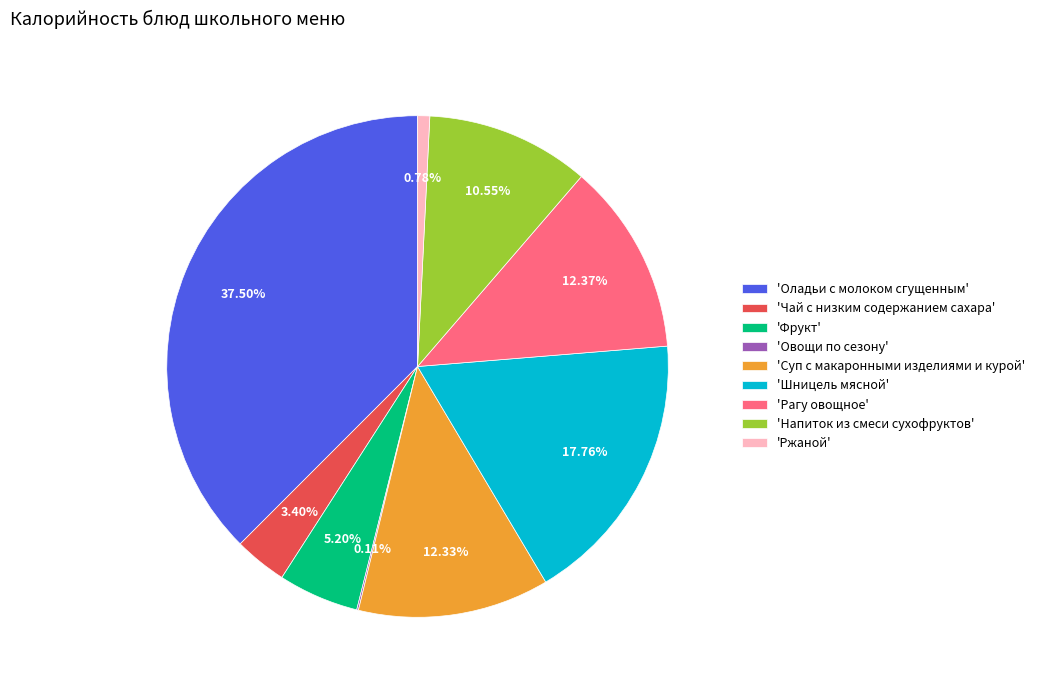

Which slice is the largest?

'Оладьи с молоком сгущенным'